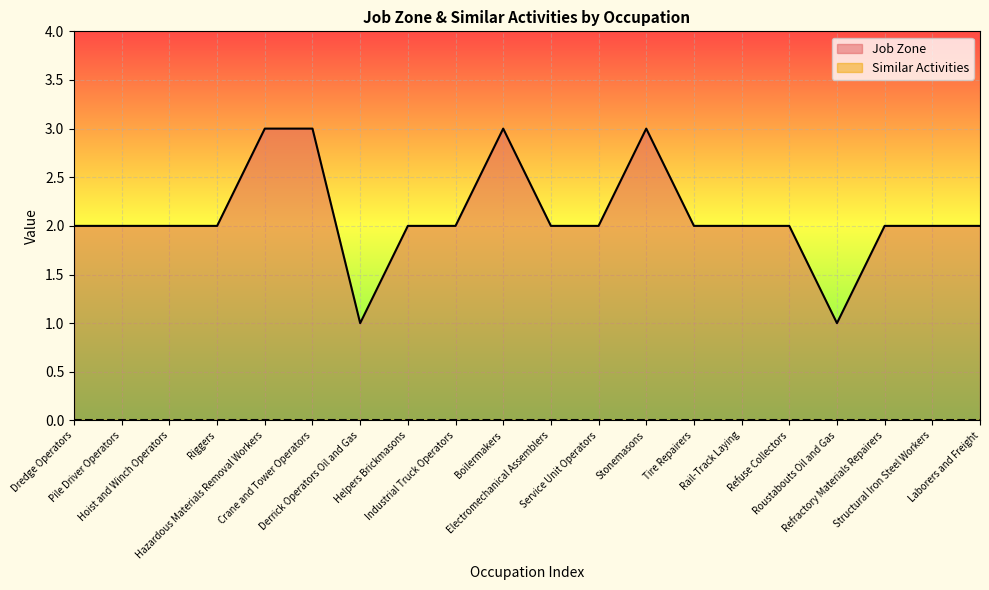

What is the sum of the values at Electromechanical Assemblers and Structural Iron Steel Workers?

4